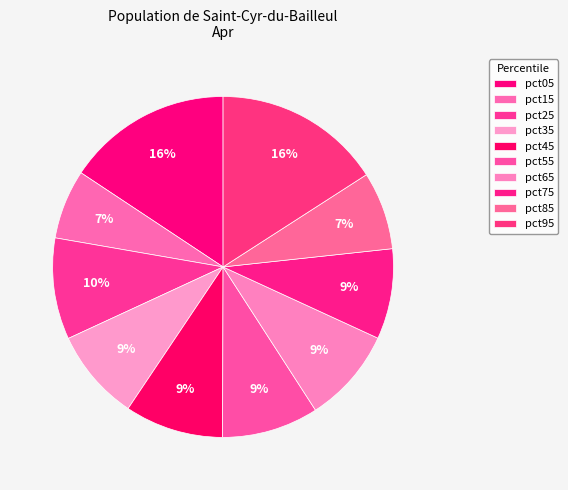

How many slices are in this pie chart?

10